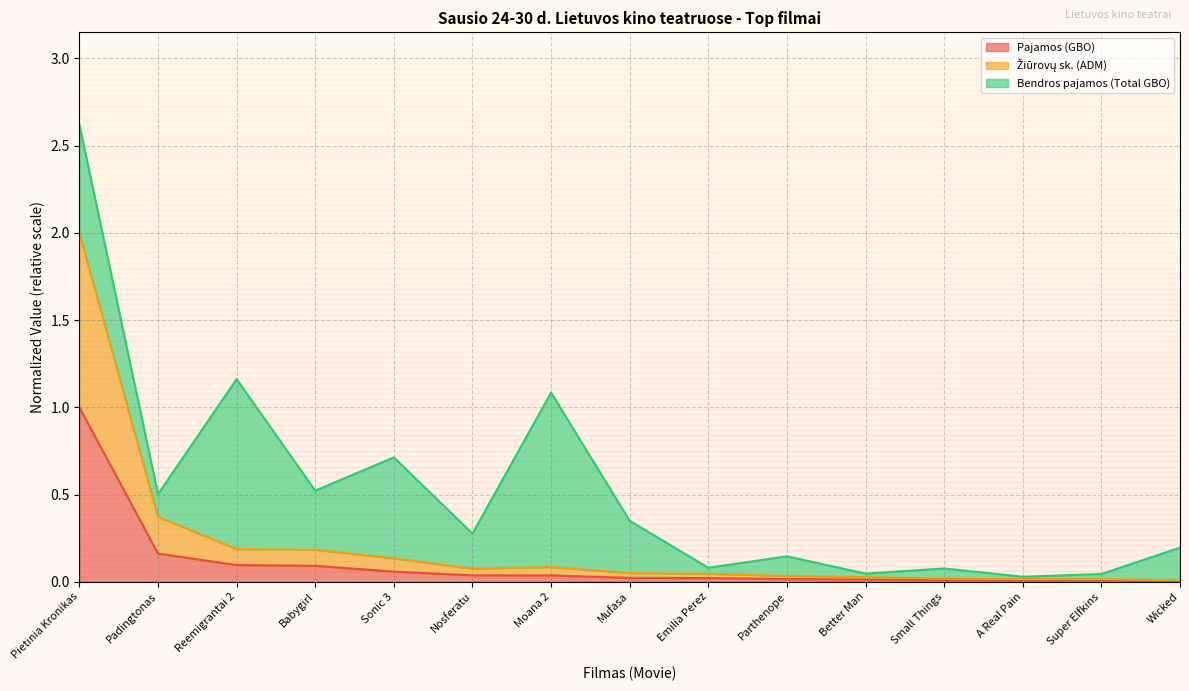

What is the sum of all Pajamos (GBO) values?

1.6